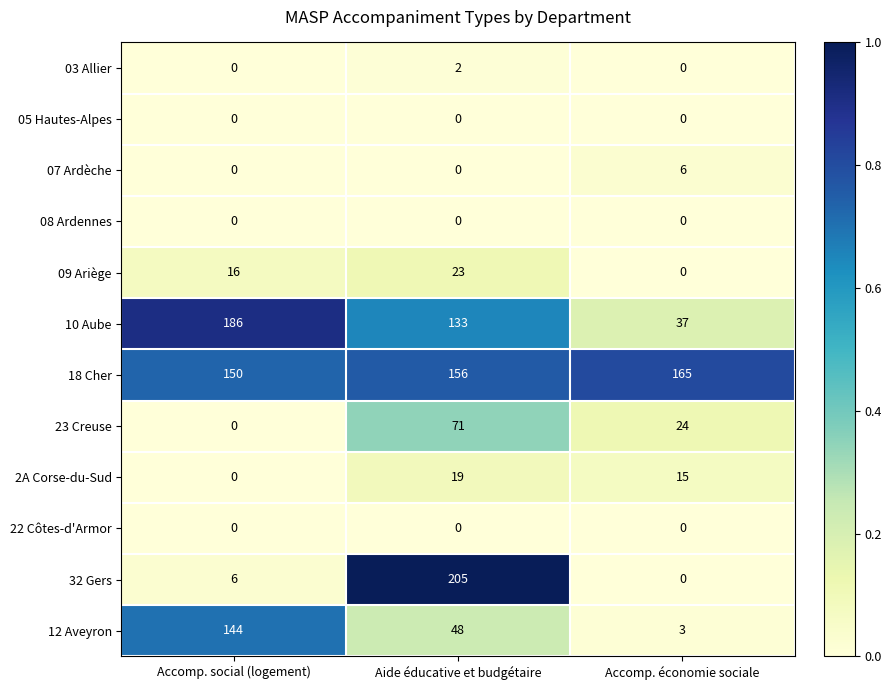

True or false: 32 Gers has a value of 11 at Accomp. social (logement).

False